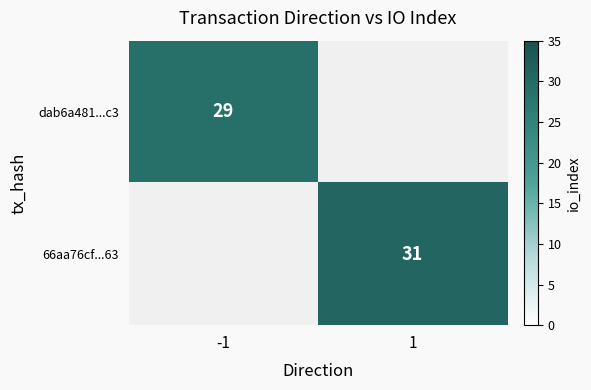

At how many categories does at least one series exceed 29?

1